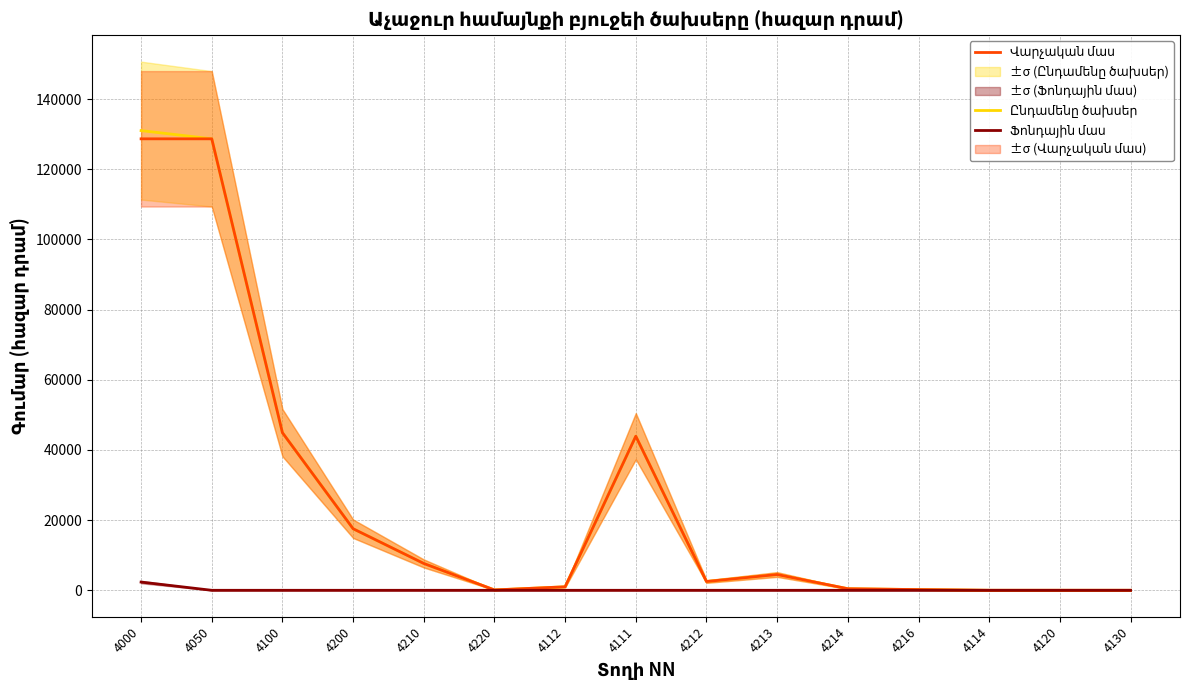

Reading left to right, what are all the values shown in this chart?

Ընդամենը ծախսեր: 4000=131031.2	4050=128685.8	4100=44920.8	4200=17550.0	4210=7650.0	4220=100.0	4112=1000.0	4111=43920.8	4212=2500.0	4213=4500.0	4214=450.0	4216=200.0	4114=0.0	4120=0.0	4130=0.0
Վարչական մաս: 4000=128685.8	4050=128685.8	4100=44920.8	4200=17550.0	4210=7650.0	4220=100.0	4112=1000.0	4111=43920.8	4212=2500.0	4213=4500.0	4214=450.0	4216=200.0	4114=0.0	4120=0.0	4130=0.0
Ֆոնդային մաս: 4000=2345.4	4050=0.0	4100=0.0	4200=0.0	4210=0.0	4220=0.0	4112=0.0	4111=0.0	4212=0.0	4213=0.0	4214=0.0	4216=0.0	4114=0.0	4120=0.0	4130=0.0